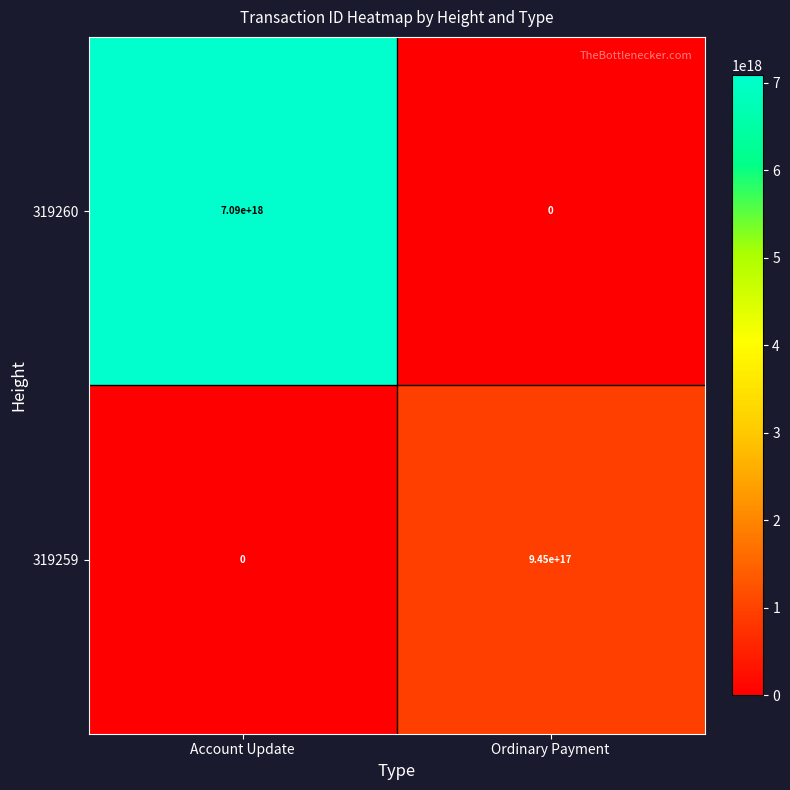

Which series has the widest spread of values?

319260